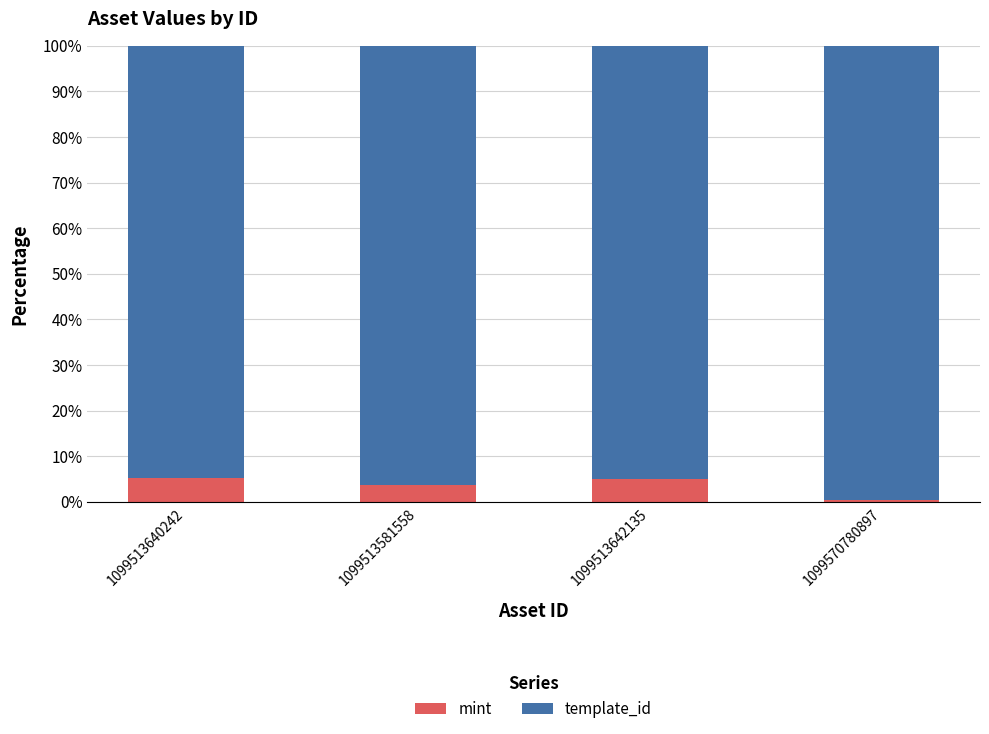

The mint series shows 3.6 at 1099513581558. True or false?

True